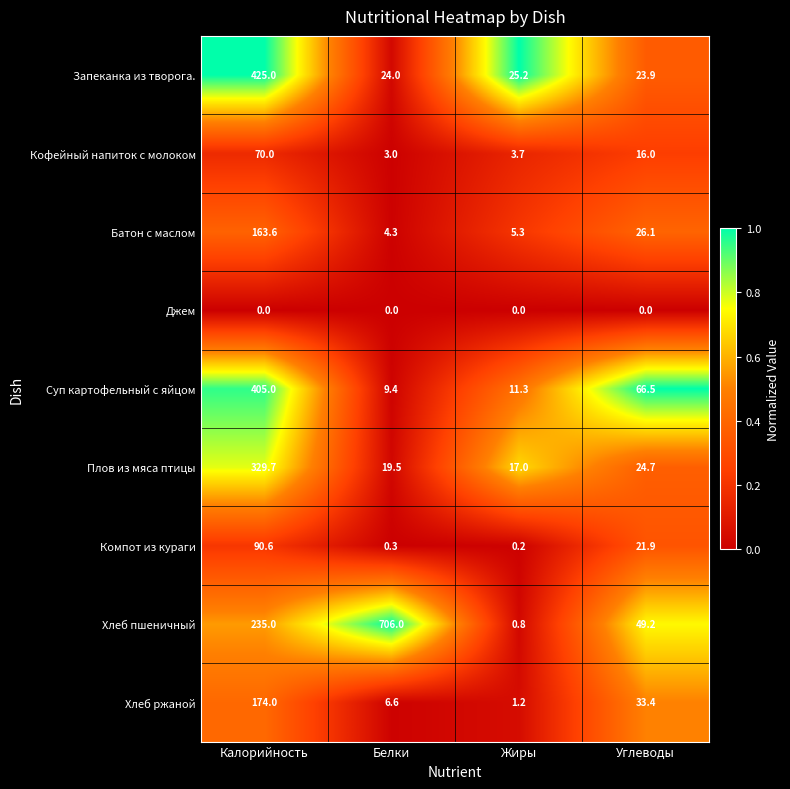

Which series has the largest range (max minus min)?

Хлеб пшеничный